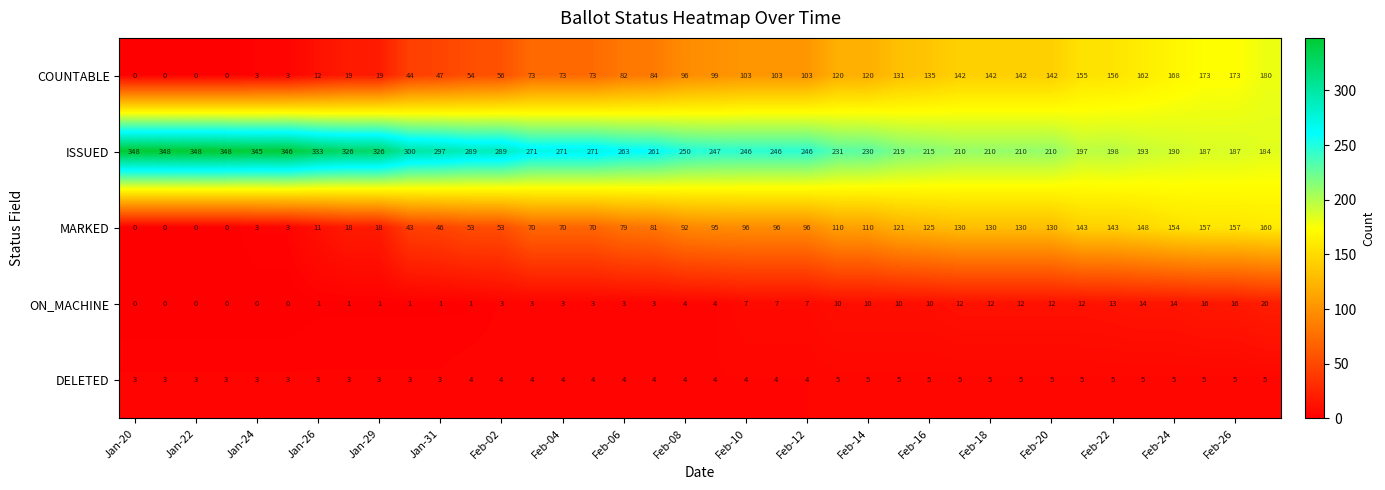

What is the sum of all ISSUED values?

9886